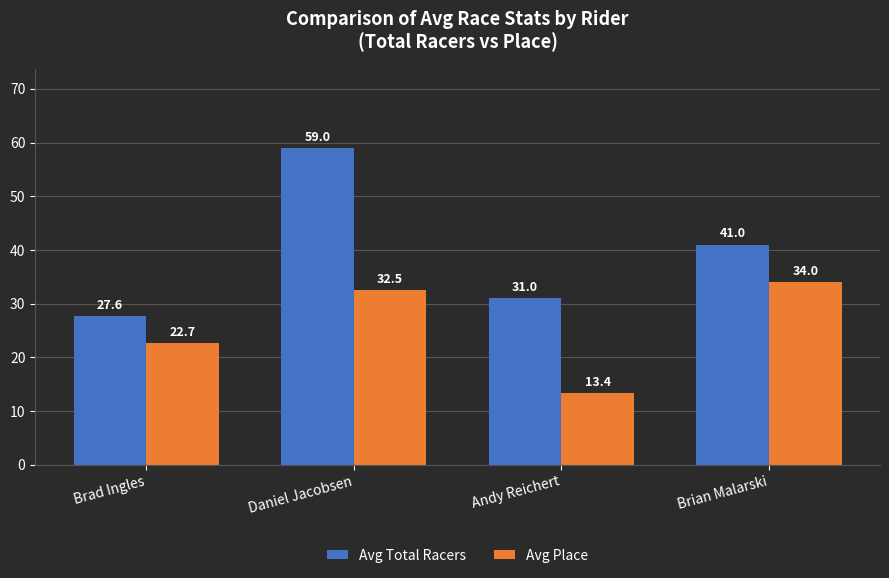

What is the smallest value displayed?

13.4